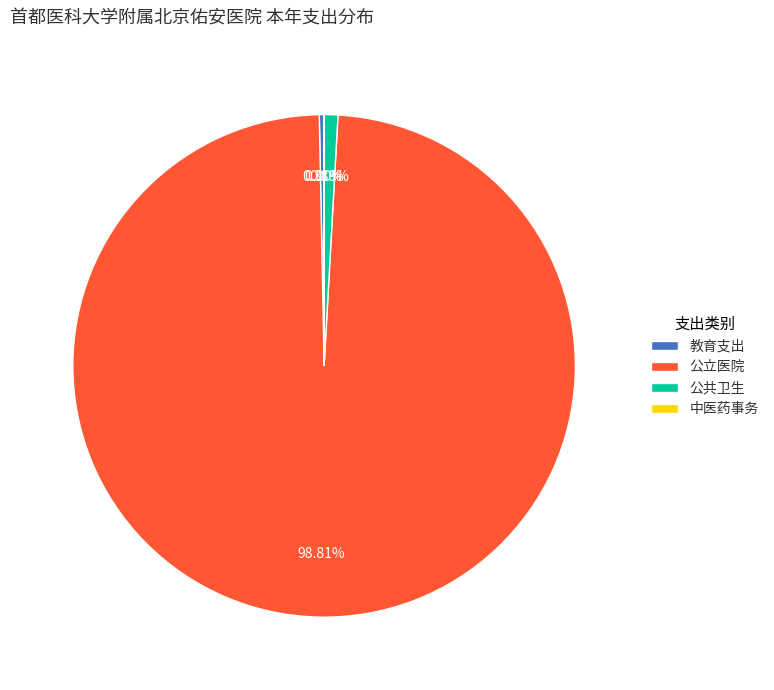

Between 公立医院 and 教育支出, which is larger?

公立医院